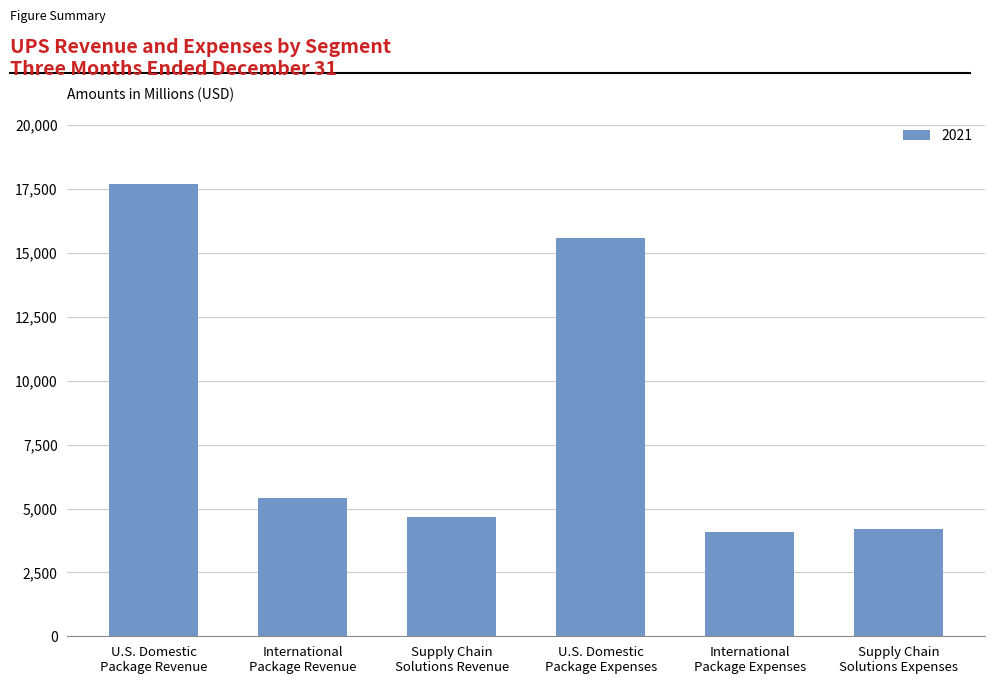

What position from the right is U.S. Domestic
Package Revenue?

6